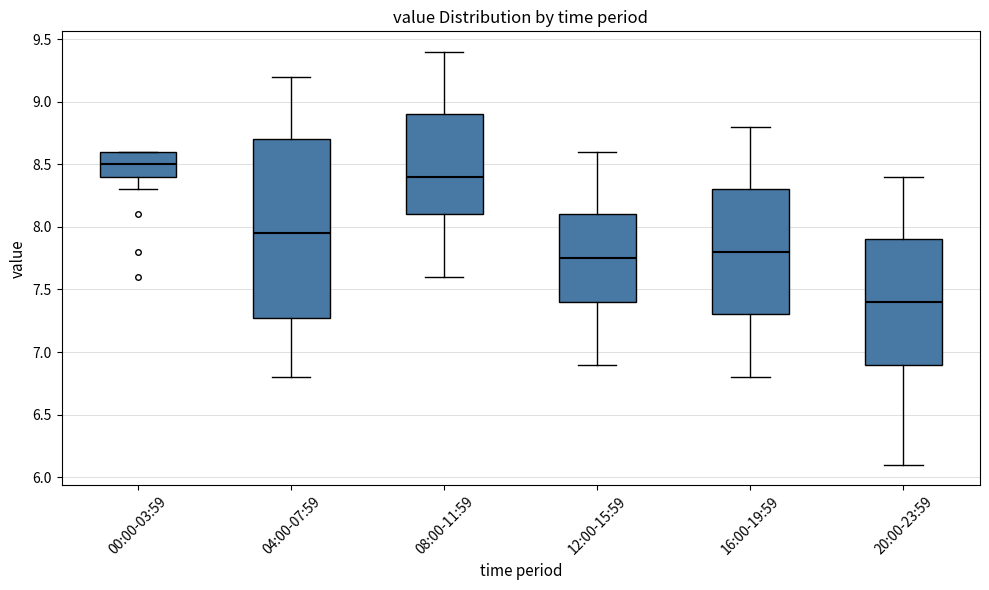

Where is the upper edge of the box for 16:00-19:59 on the y-axis? The values are not printed on the chart, so give them approximately, as read against the axis.

8.30